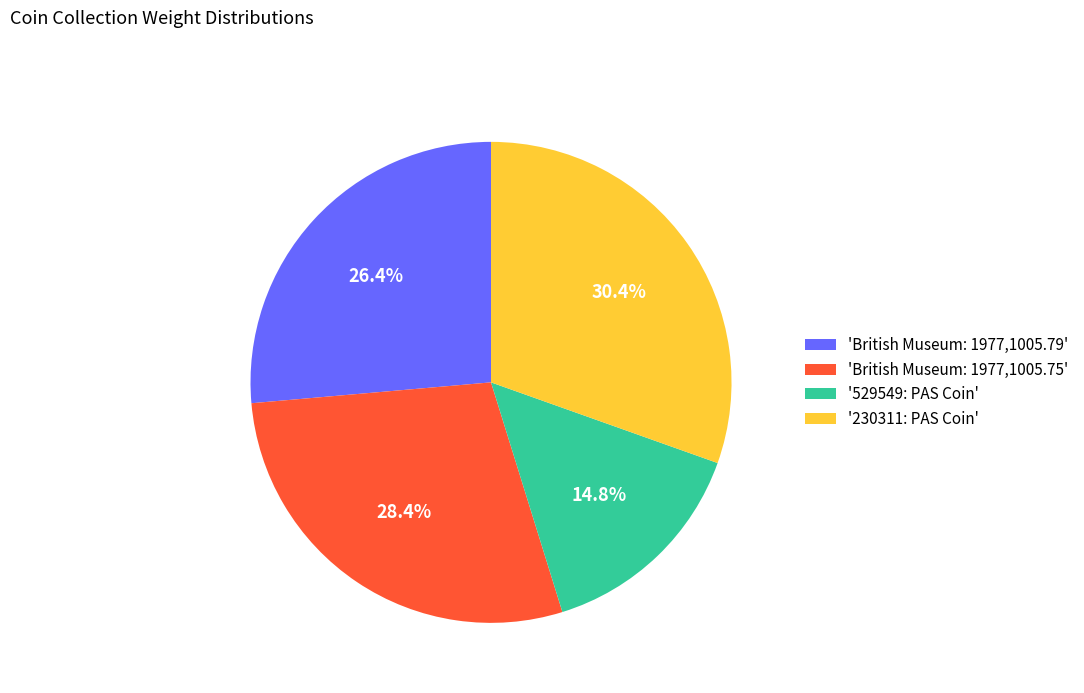

Does '529549: PAS Coin' account for over 50% of the chart?

No